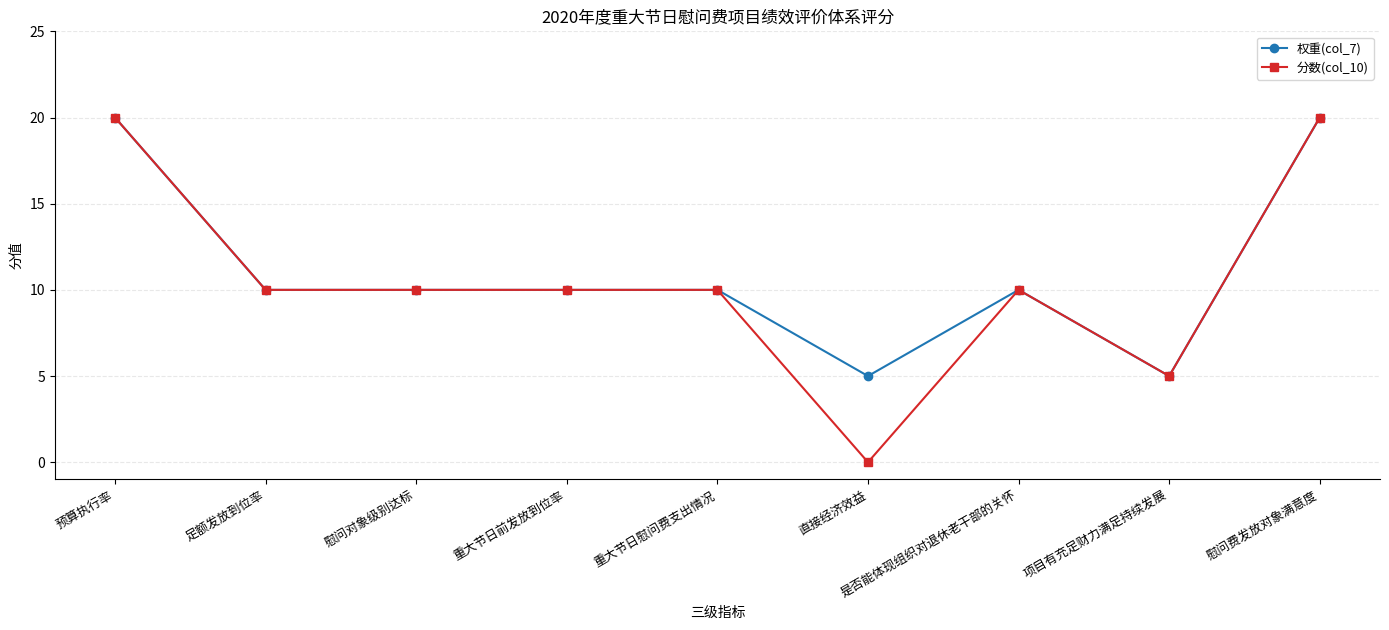

Which label corresponds to the smallest value in the chart?

直接经济效益